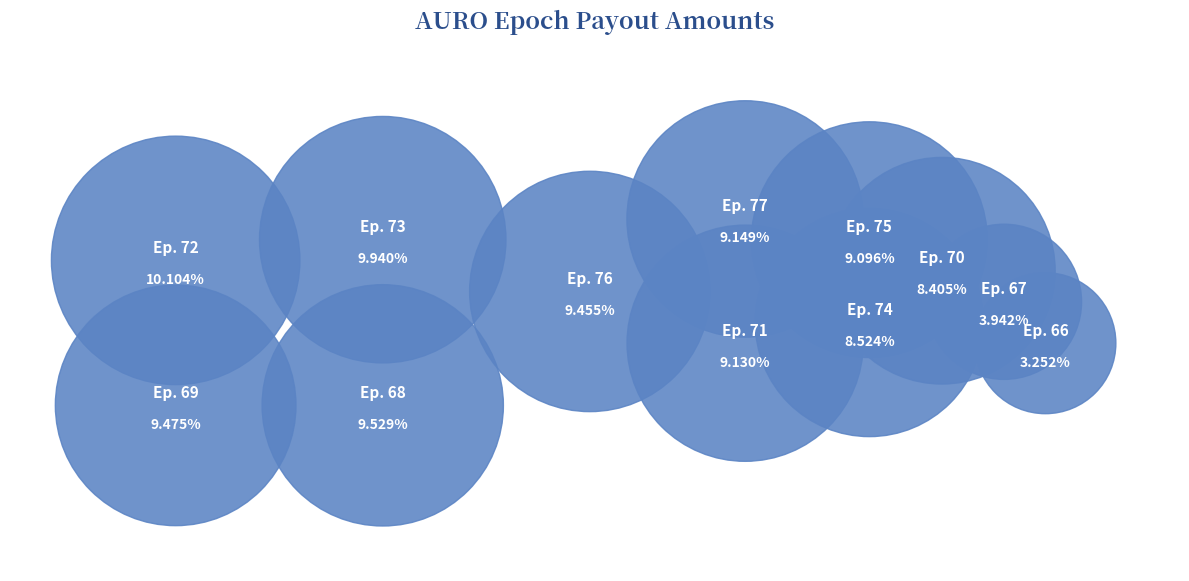

Which category has the smallest portion of the pie?

payout_from_AURO_Epoch_66